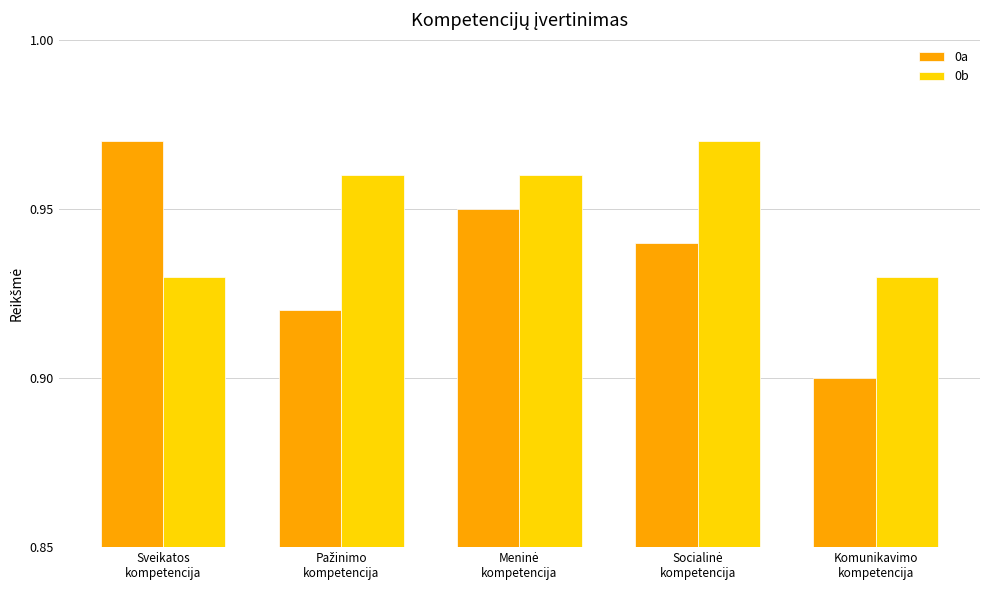

How many 0a values are between 0 and 1?

5